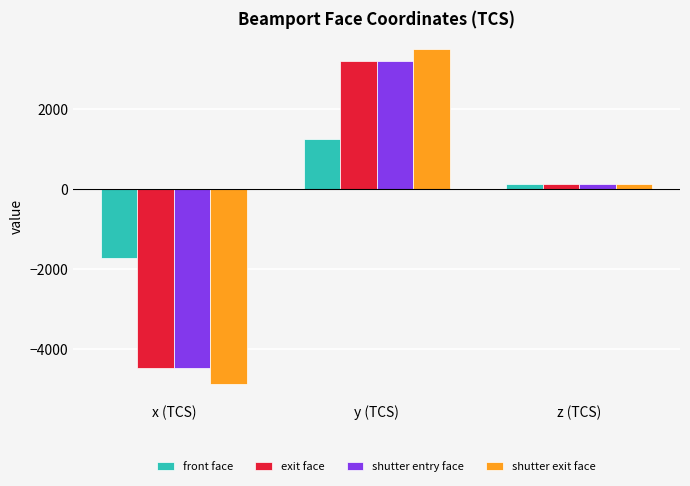

Where does the shutter exit face series first go above 137?

y (TCS)